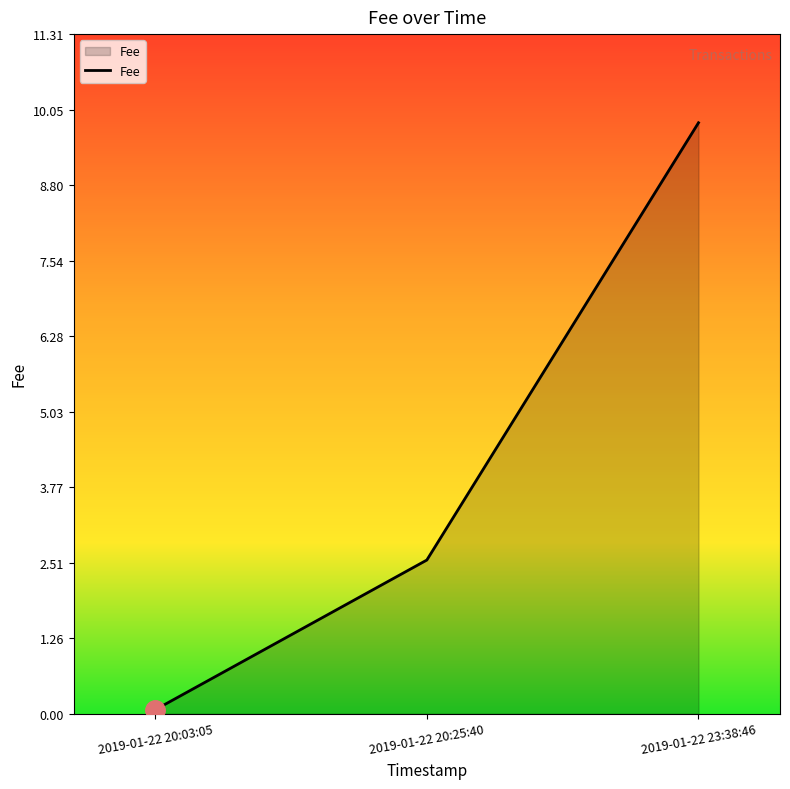

True or false: the data shows 9.8 at 2019-01-22 23:38:46.

True